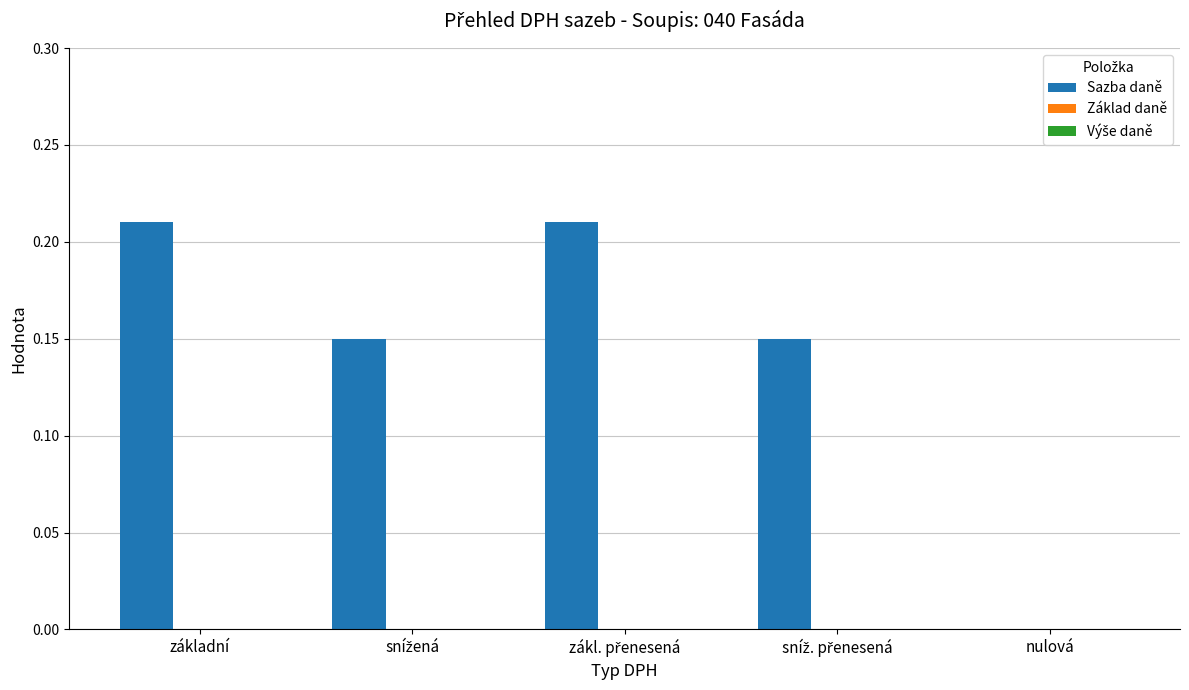

The chart shows a value of 0.0 at nulová. True or false?

True